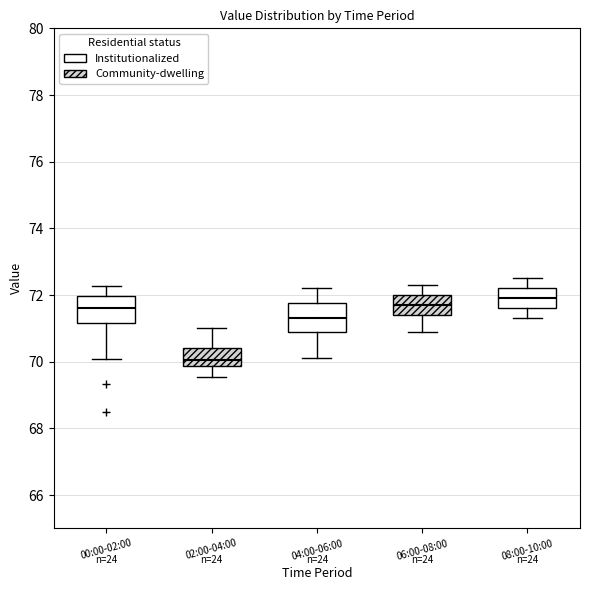

Which box's median line is the highest?

08:00-10:00